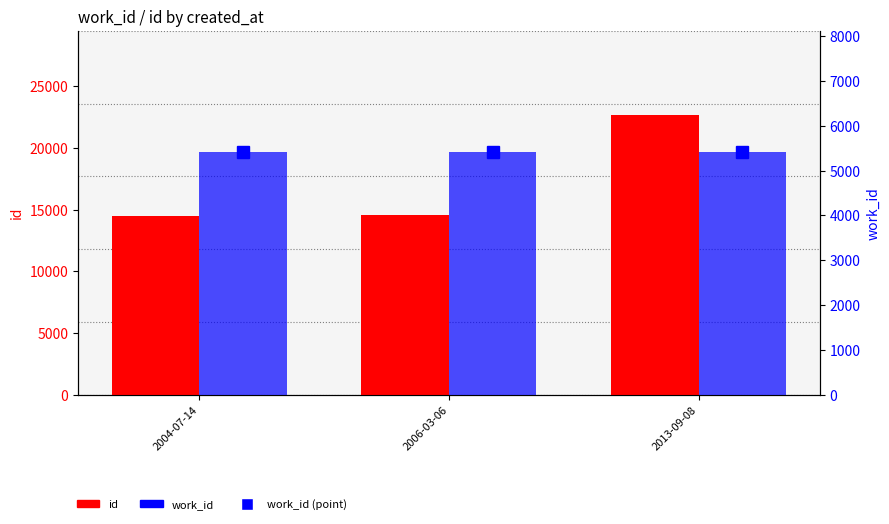

What position from the left is 2004-07-14?

1